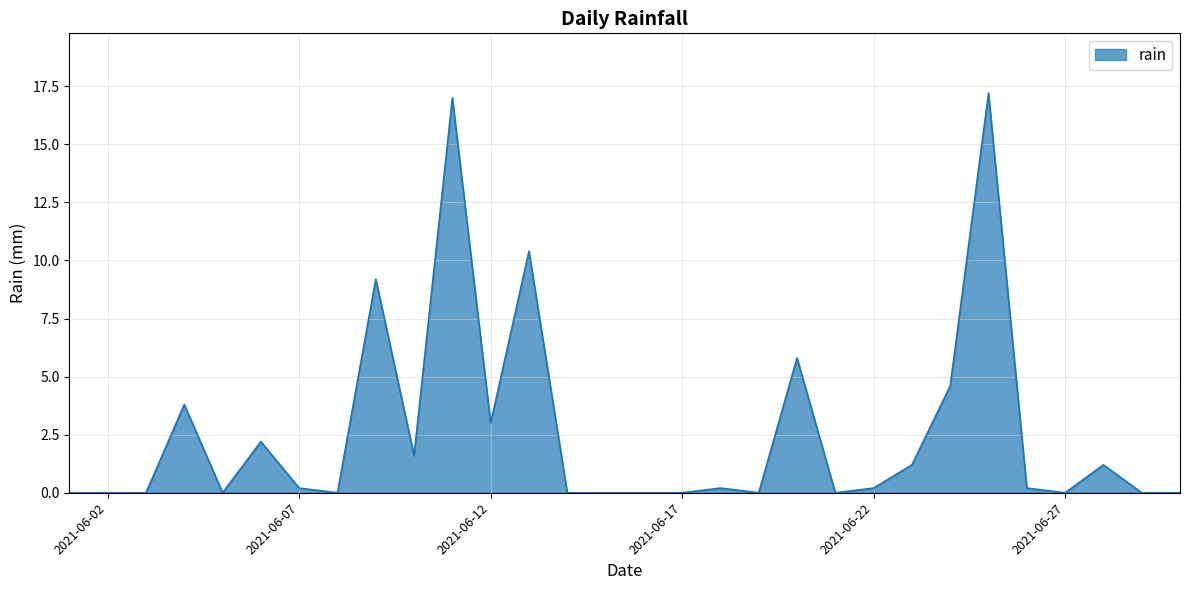

What is the greatest value displayed?

17.2